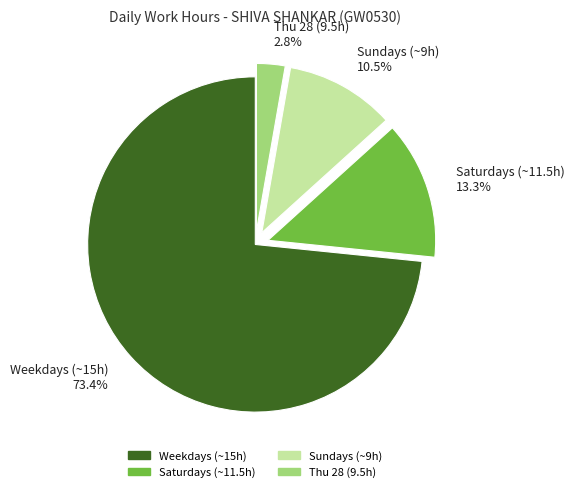

Count the number of slices in the pie.

4